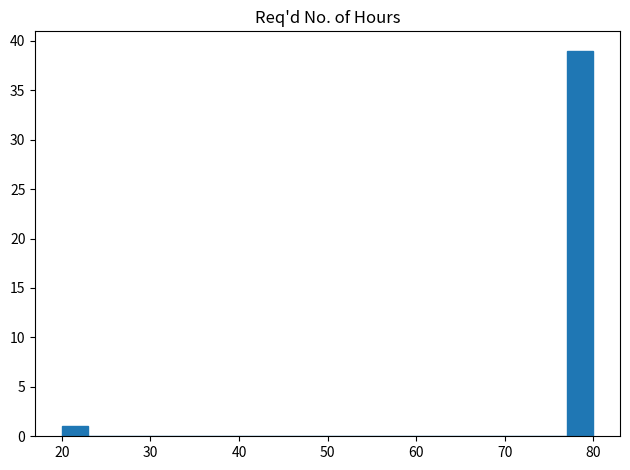

Read against the x-axis, roughly where is the centre of the tallest bar?

79